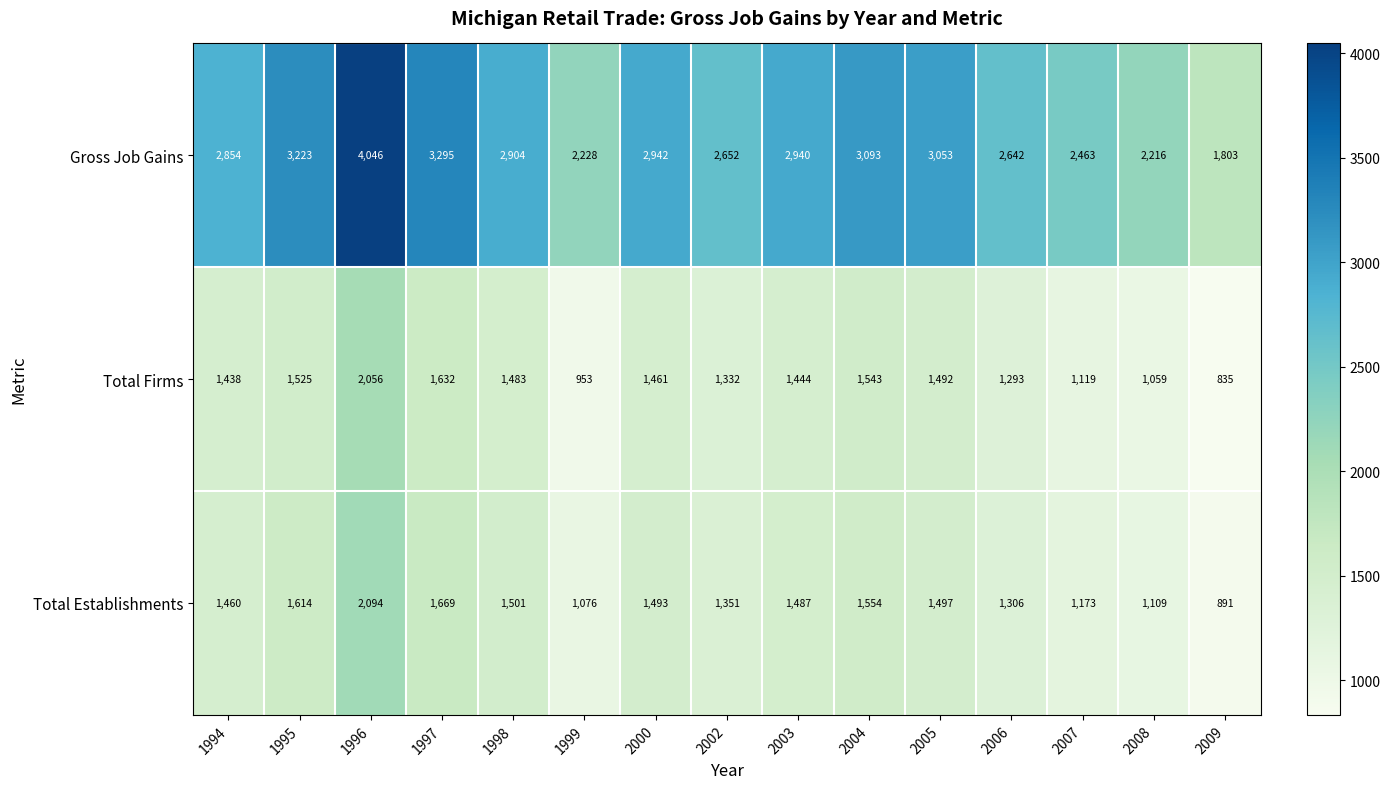

What is the total value across all series at 2009?

3529